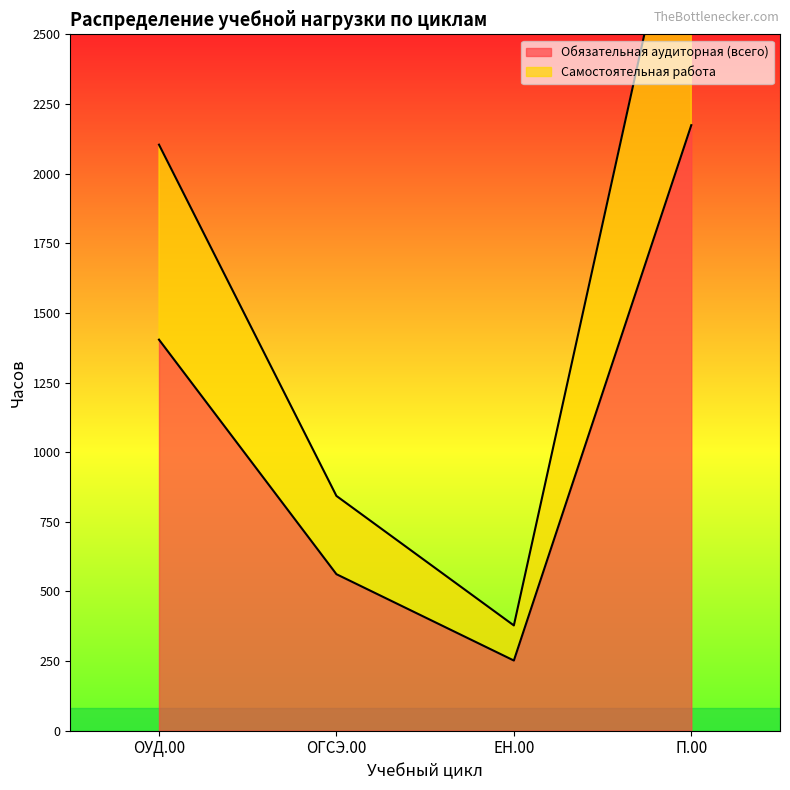

At ОУД.00, list the series in order from smallest to largest.

Обязательная аудиторная (всего), Самостоятельная работа